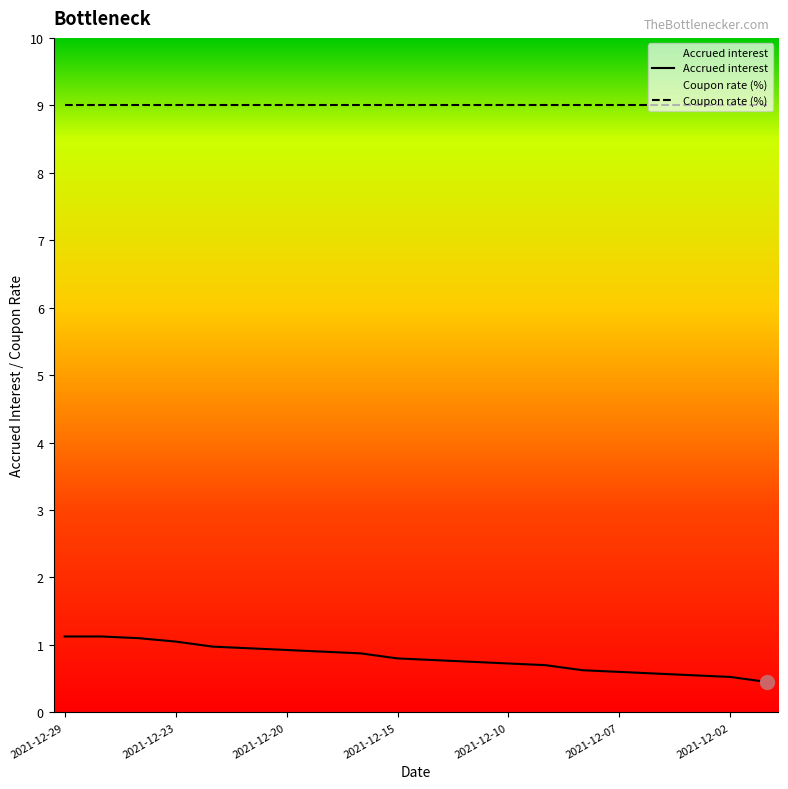

Reading left to right, transcribe all the data shown in this chart.

2021-12-29=1.1	2021-12-28=1.1	2021-12-27=1.1	2021-12-23=1.1	2021-12-22=1.0	2021-12-21=0.9	2021-12-20=0.9	2021-12-17=0.9	2021-12-16=0.9	2021-12-15=0.8	2021-12-14=0.8	2021-12-13=0.8	2021-12-10=0.7	2021-12-09=0.7	2021-12-08=0.6	2021-12-07=0.6	2021-12-06=0.6	2021-12-03=0.6	2021-12-02=0.5	2021-12-01=0.5